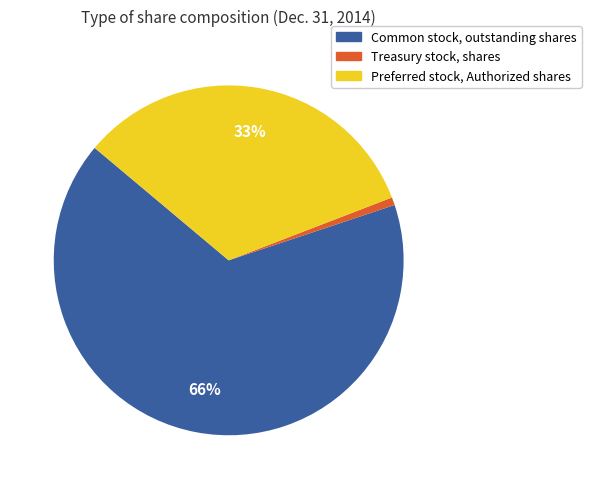

Is there a majority slice in this chart?

Yes